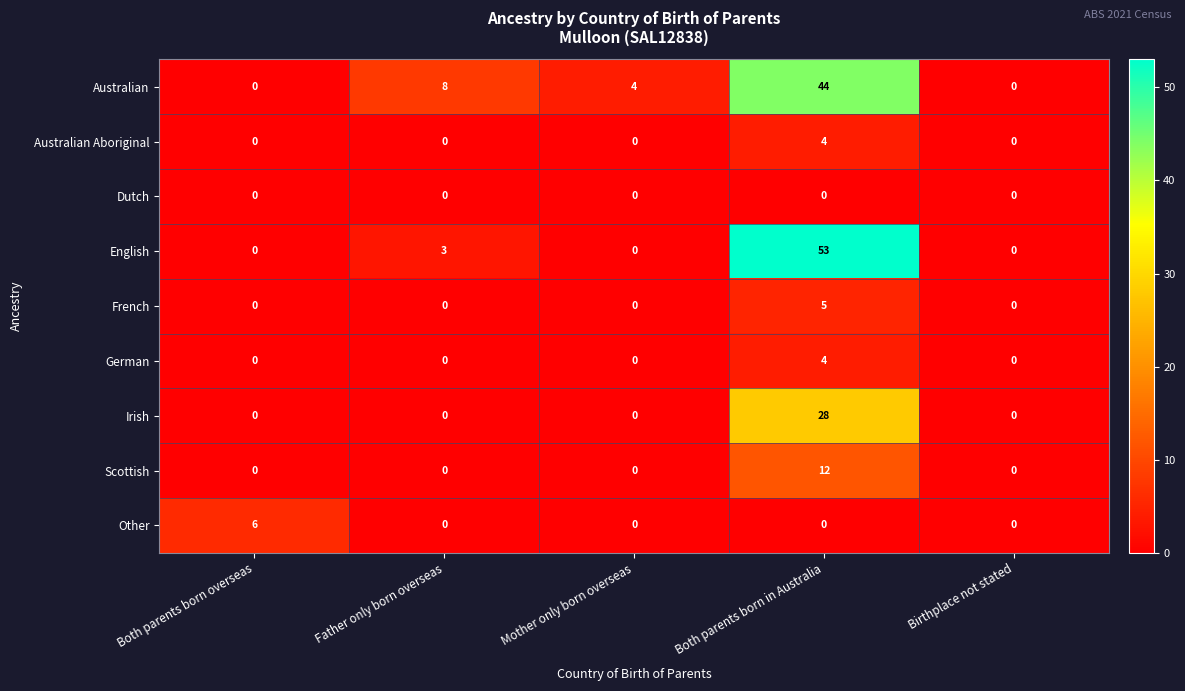

The value of Dutch at Father only born overseas is 0. True or false?

True